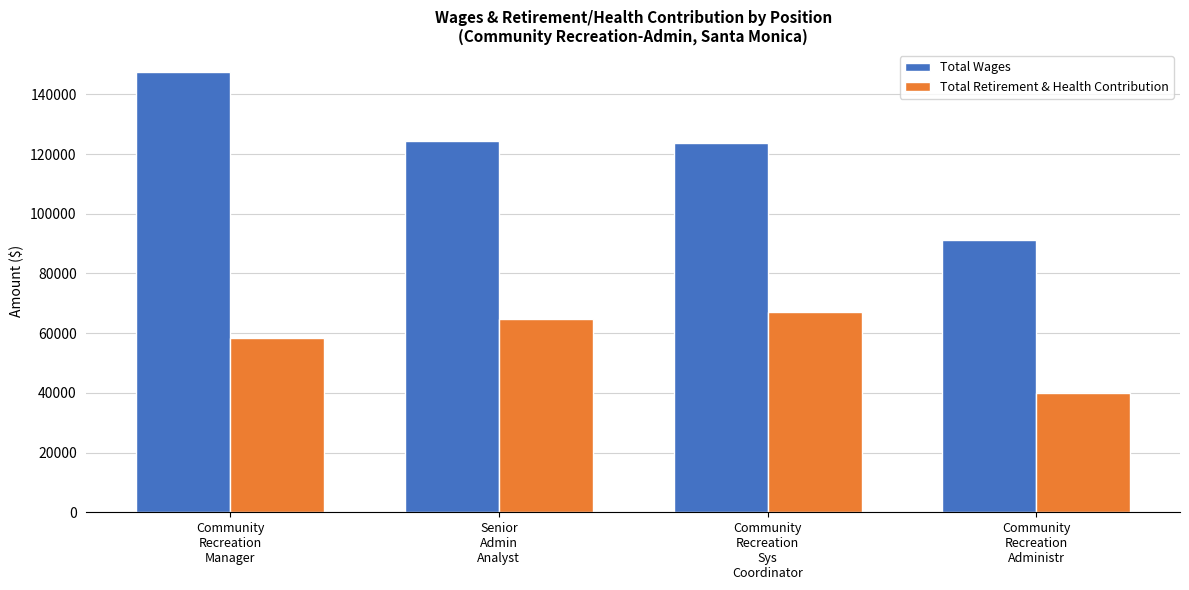

Reading right to left, list all the values displayed in this chart.

Total Wages: 91086	123573	124347	147481
Total Retirement & Health Contribution: 39886	67198	64889	58267